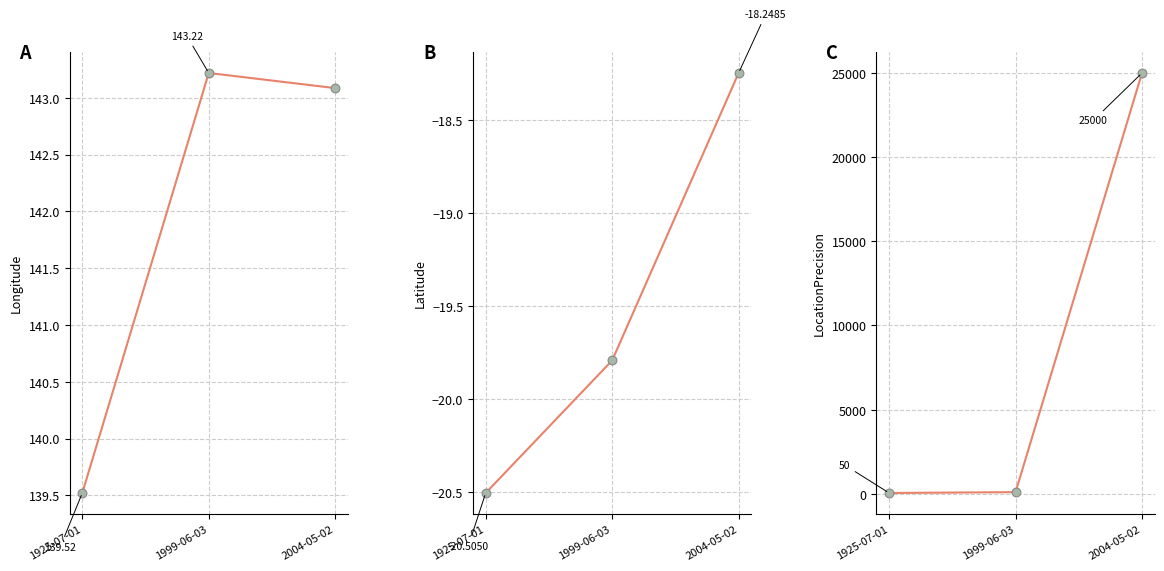

At how many categories does at least one series exceed 19425?

1